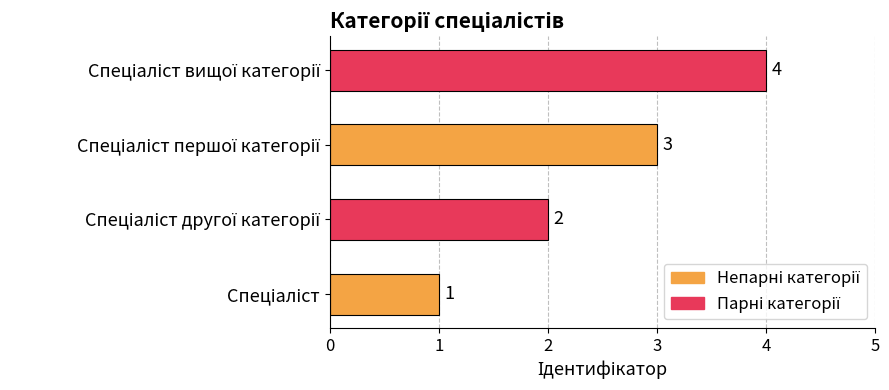

Does the chart contain stacked bars?

No